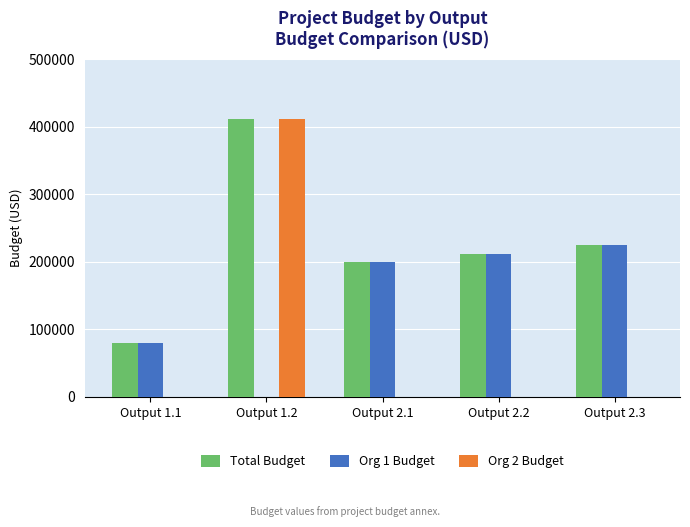

Read the Total Budget value at Output 2.2, to the nearest 100.

212000